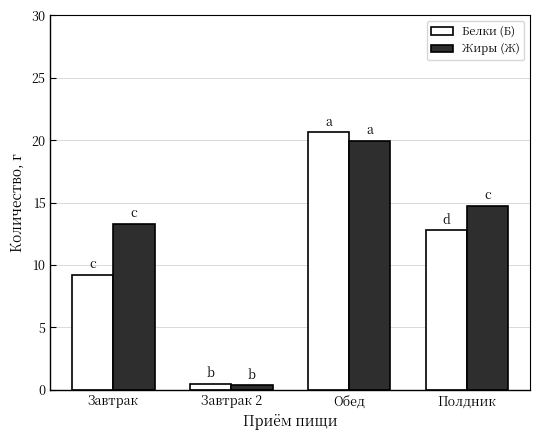

At which label does Белки (Б) reach its peak?

Обед